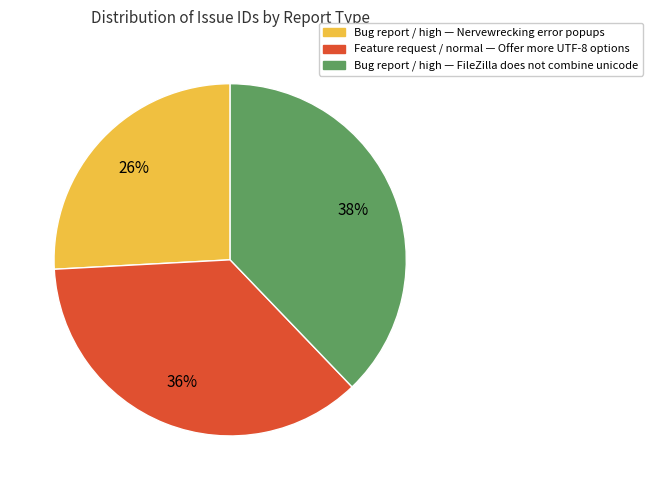

Is there a majority slice in this chart?

No